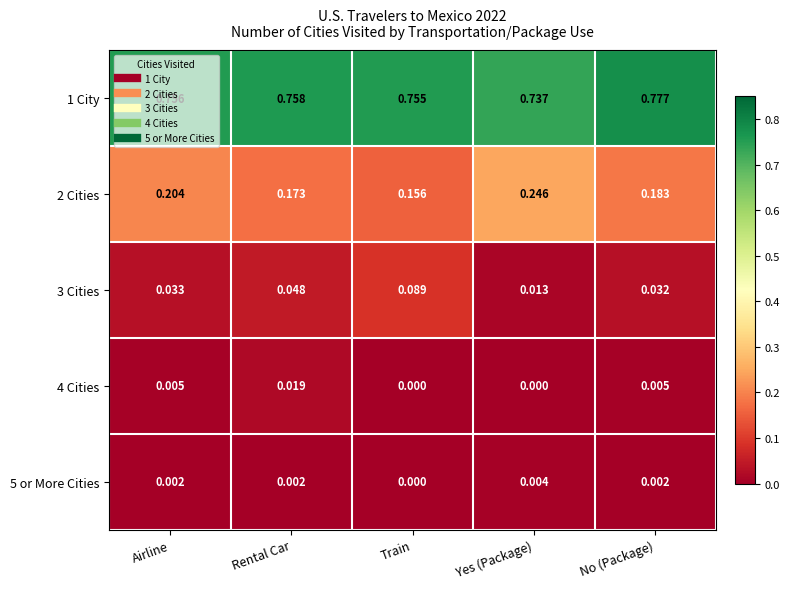

Which category has the highest value in the 1 City series?

No (Package)